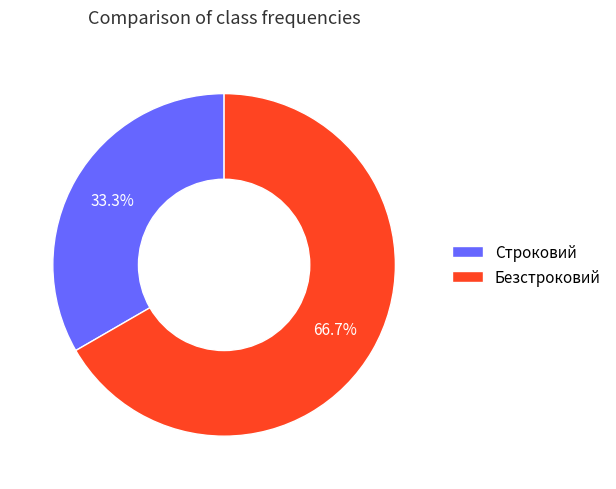

How many segments does this pie chart have?

2